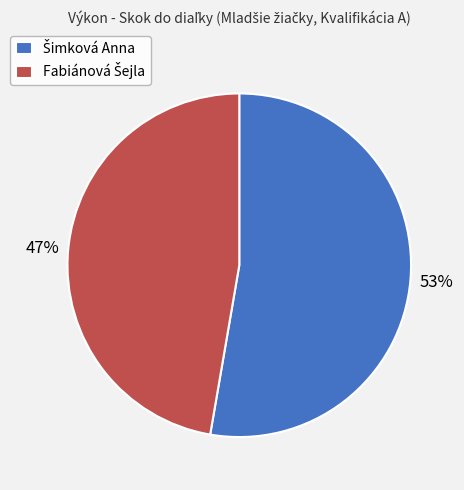

To the nearest percent, what is the average slice percentage?

50%